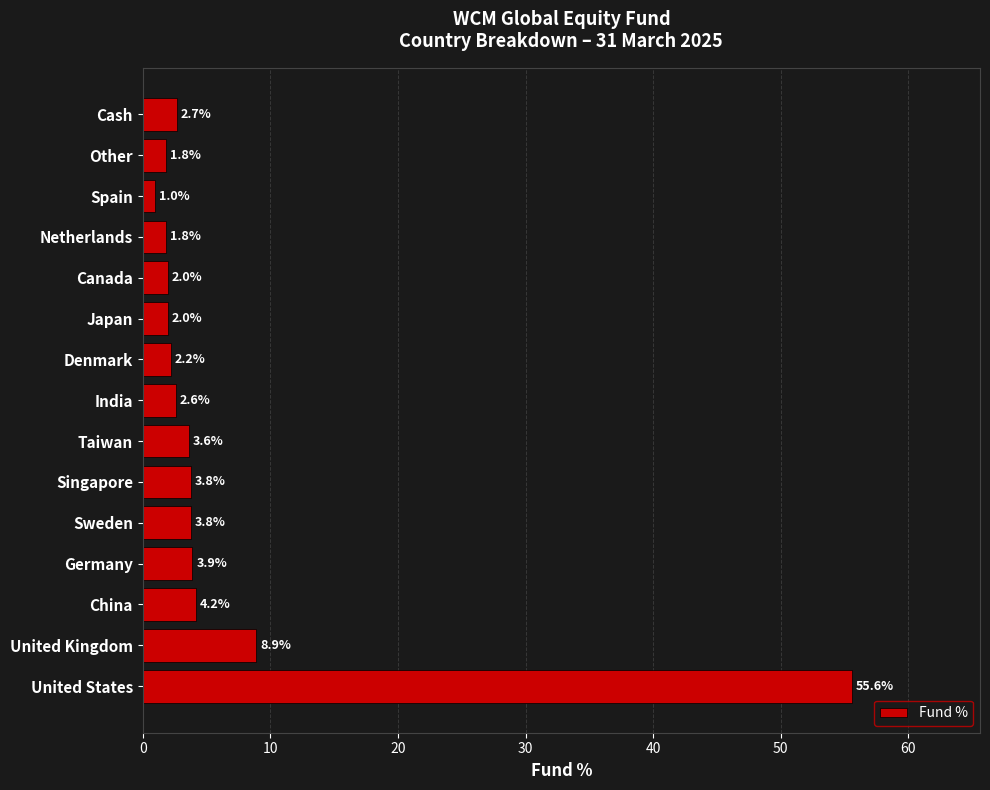

Is it true that the value at United States is 25.4?

False